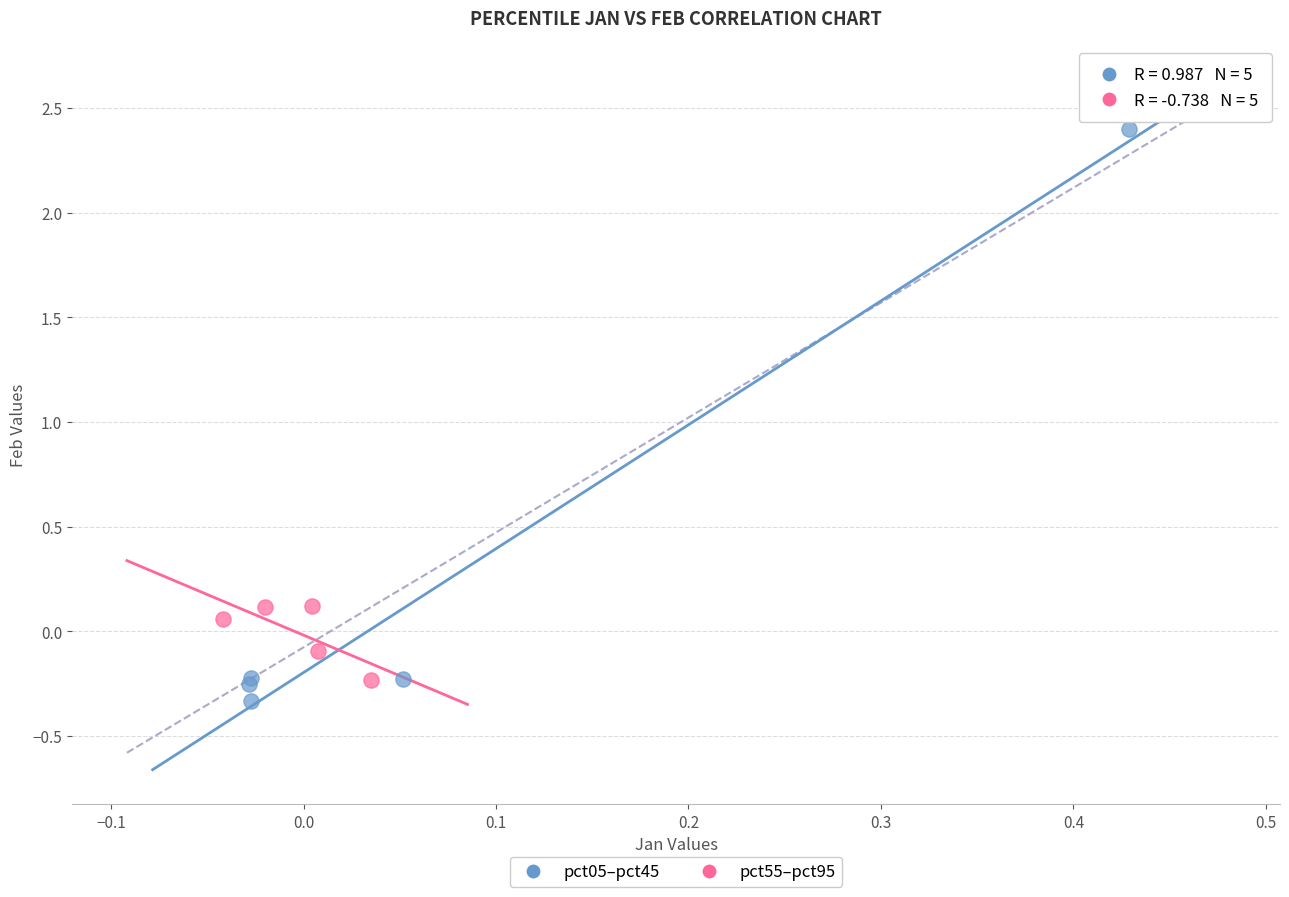

Which series contains the highest Y value?

pct05–pct45